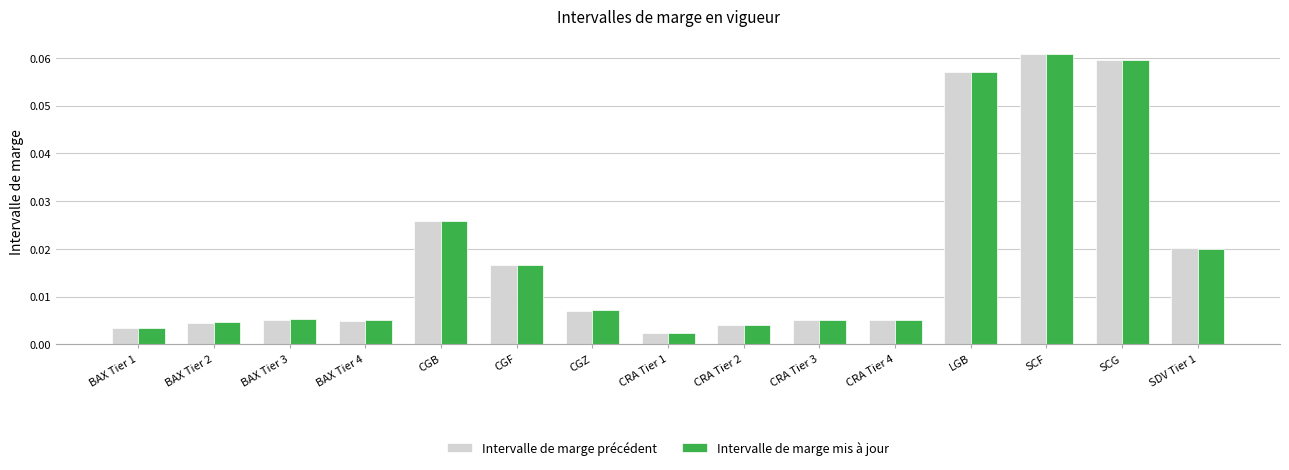

At which category is the sum across all series the highest?

SCF